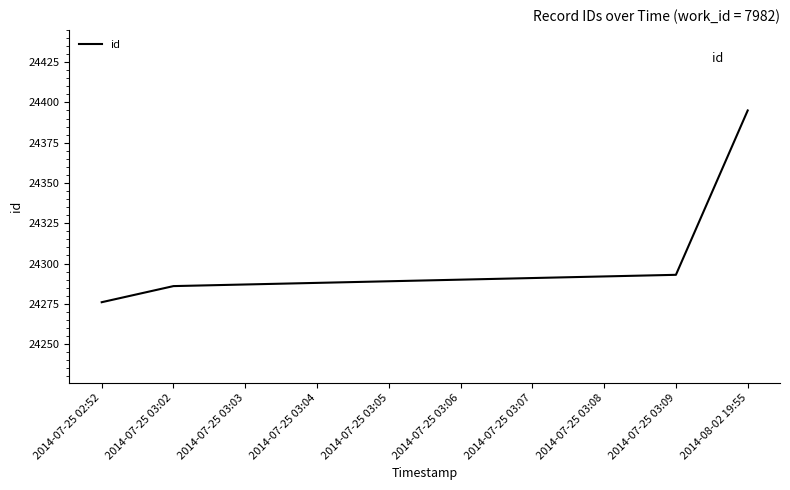

Is it true that the value at 2014-07-25 03:05 is 14719?

False